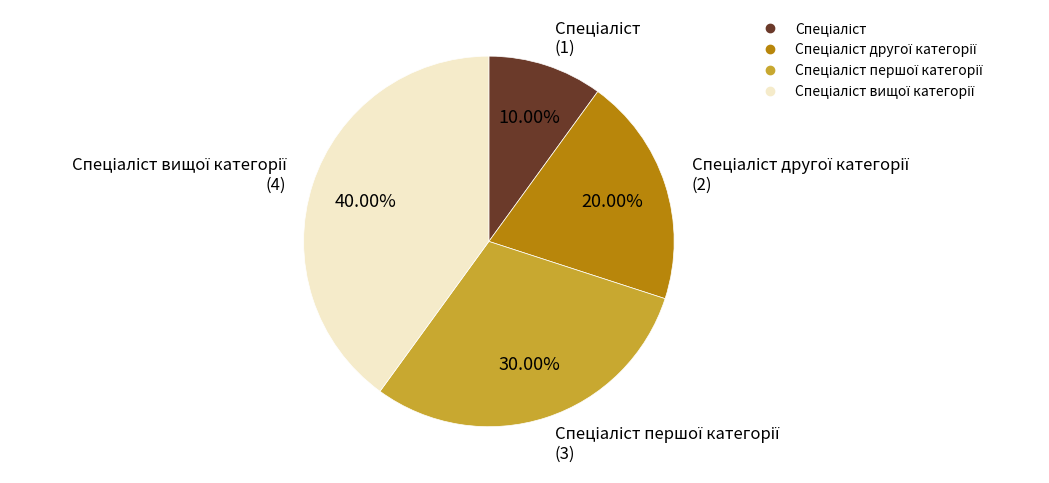

How many slices are in this pie chart?

4